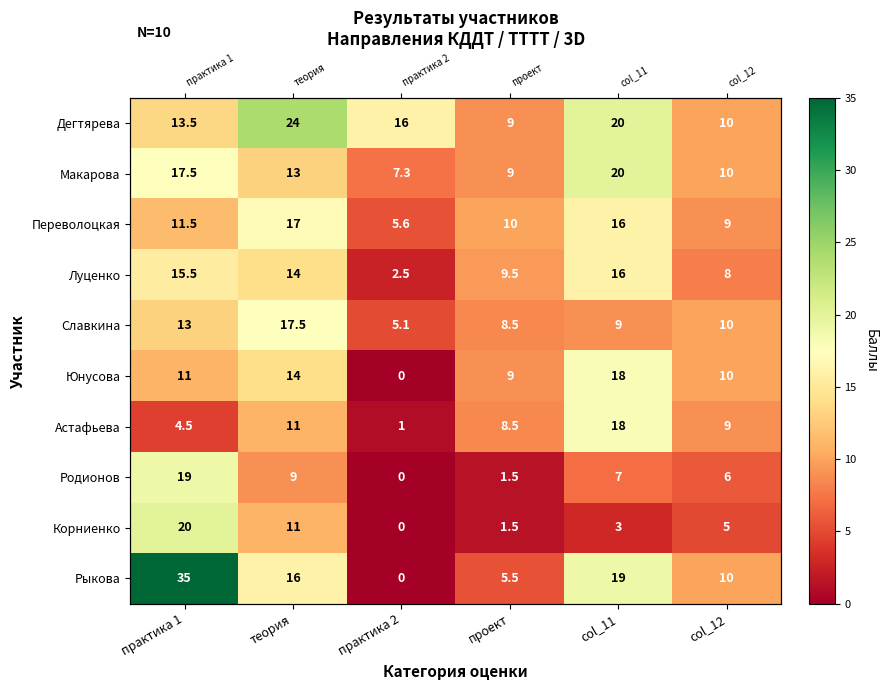

What is the difference between the highest and lowest values at практика 2?

16.0